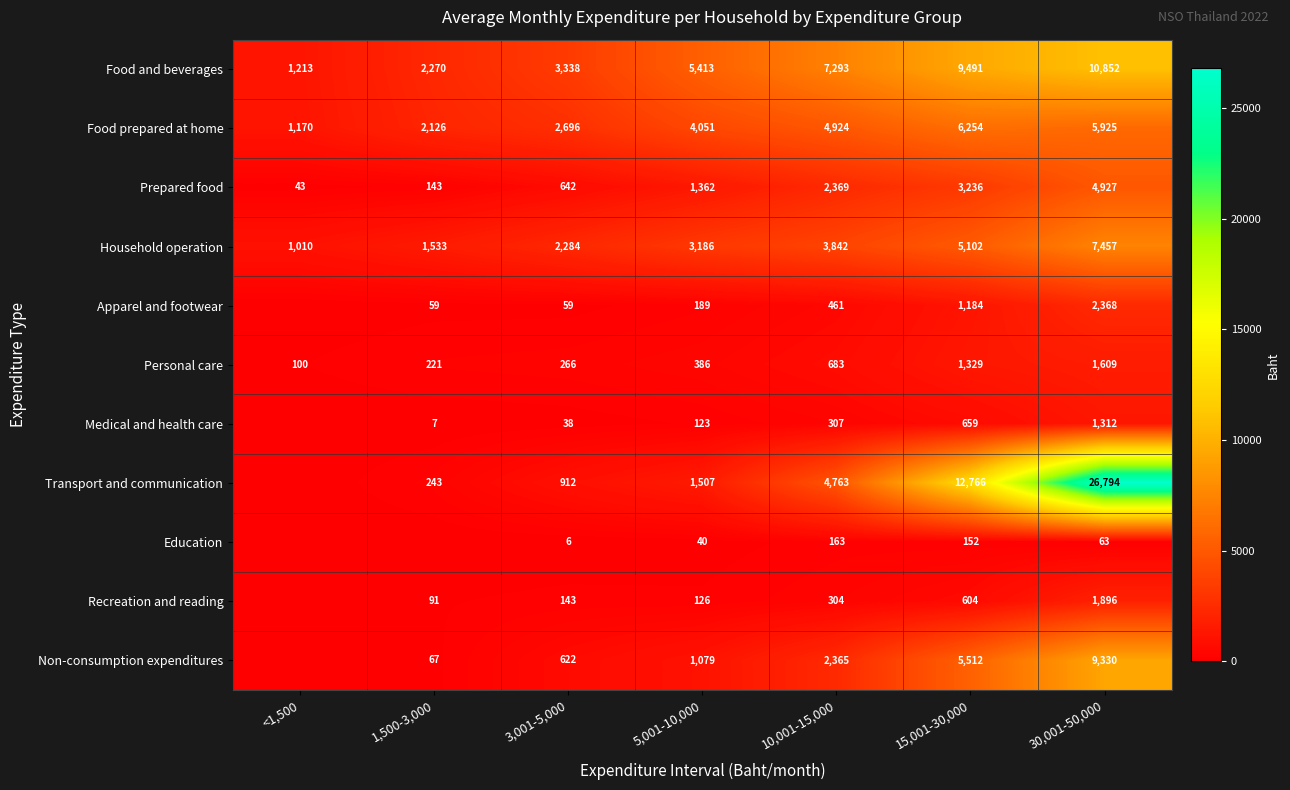

Which has a higher value, 15,001-30,000 or <1,500?

15,001-30,000